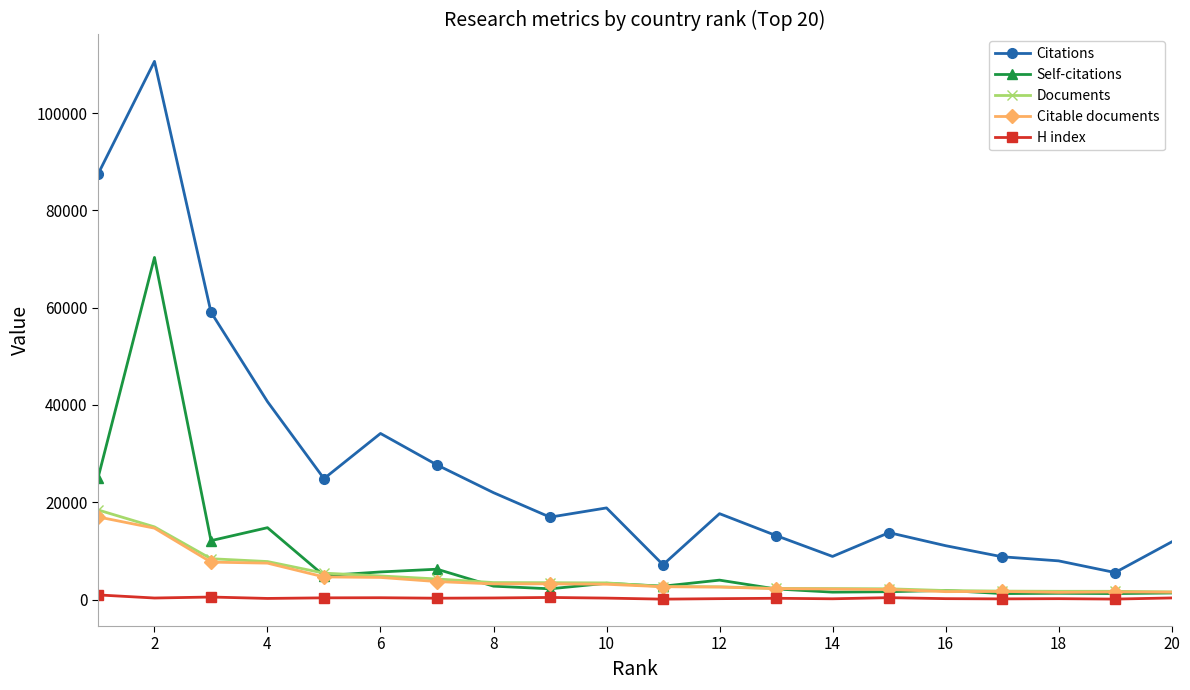

Which series has the widest spread of values?

Citations